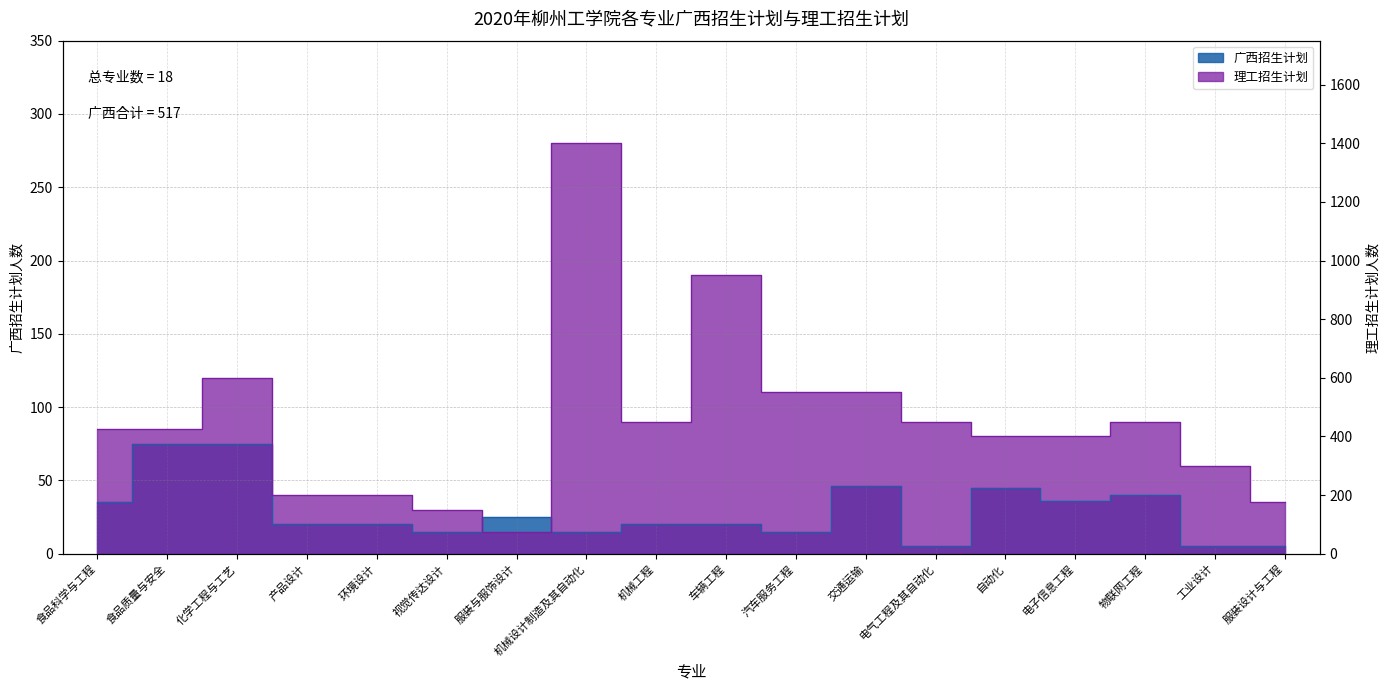

Rank the series by their average value, from lowest to highest.

广西招生计划, 理工招生计划